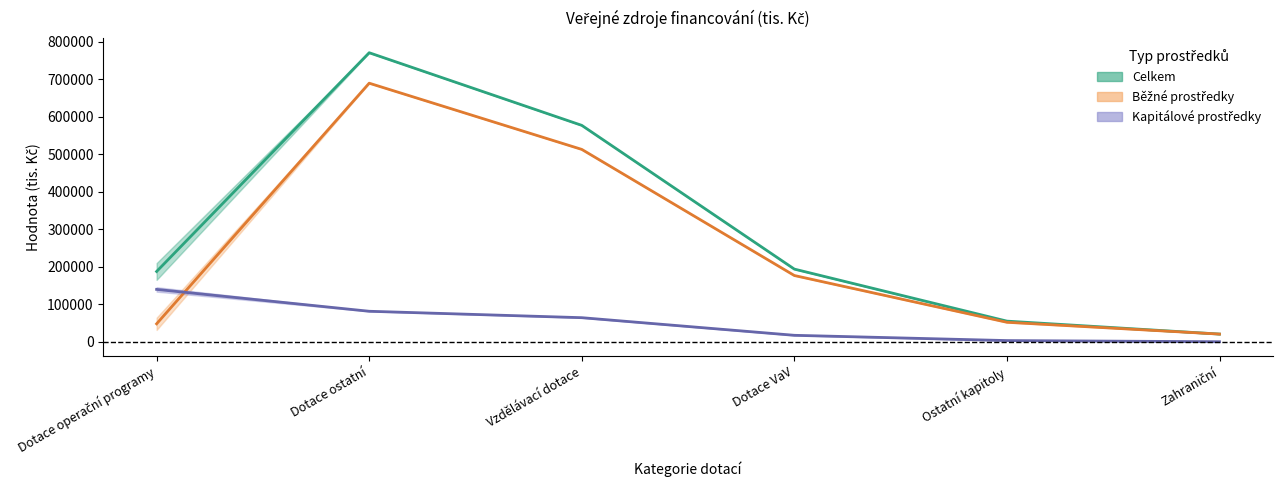

Between Dotace ostatní and Dotace operační programy, which is larger?

Dotace ostatní